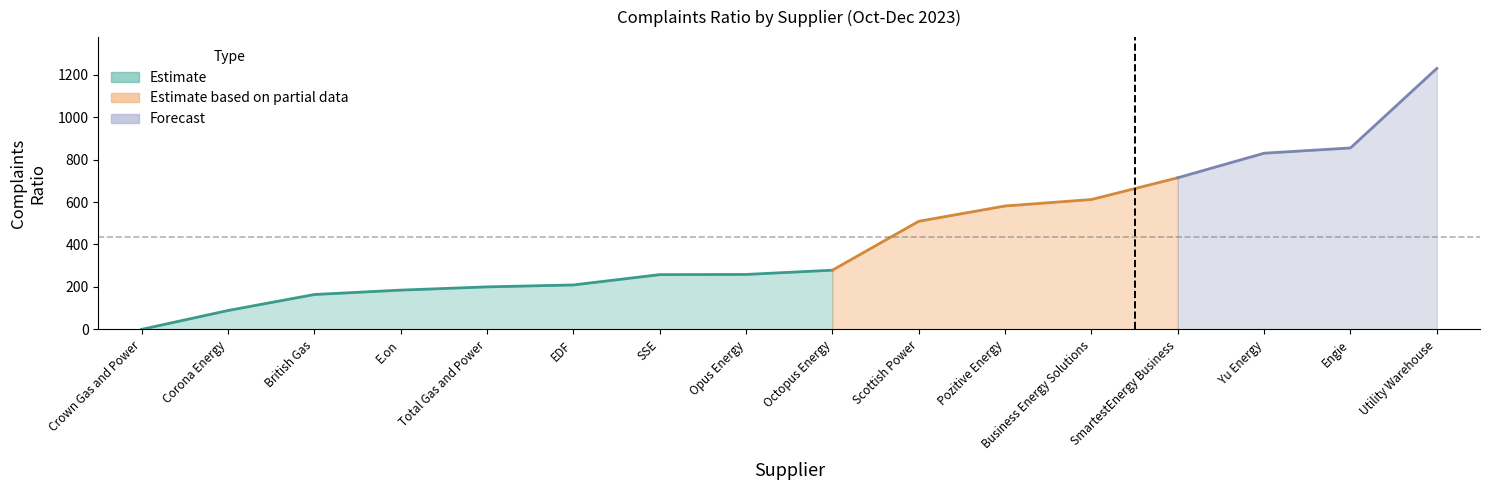

List the labels in order of value, largest first.

Utility Warehouse, Engie, Yu Energy, SmartestEnergy Business, Business Energy Solutions, Pozitive Energy, Scottish Power, Octopus Energy, Opus Energy, SSE, EDF, Total Gas and Power, E.on, British Gas, Corona Energy, Crown Gas and Power